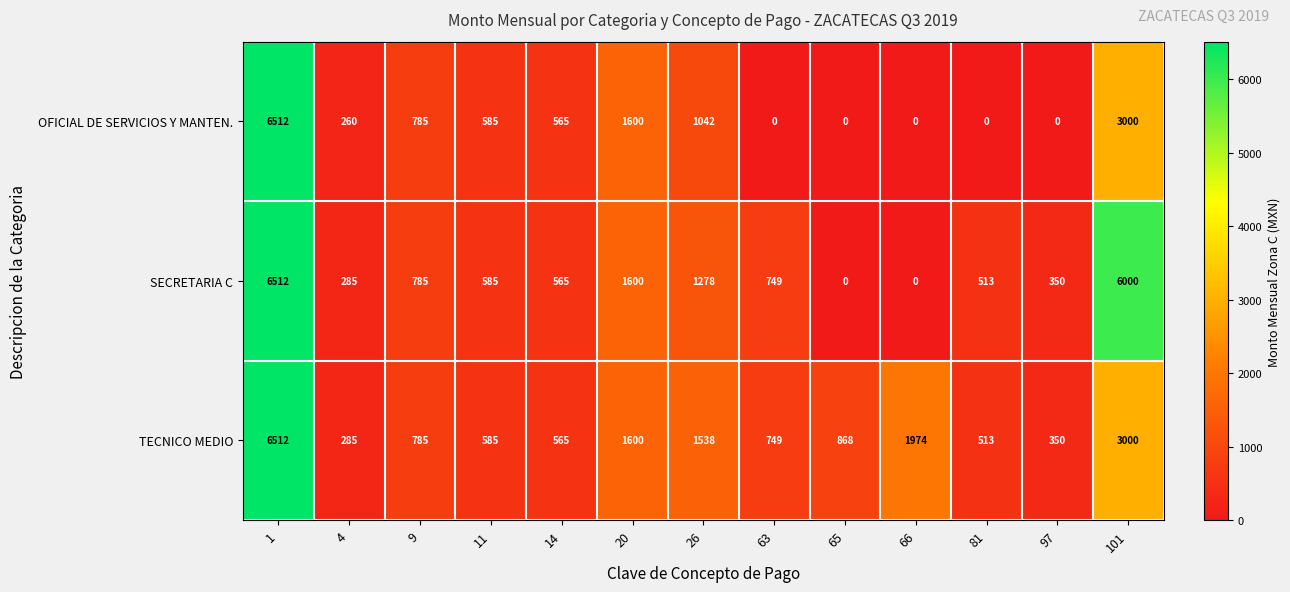

Which series changed the most between 14 and 97?

OFICIAL DE SERVICIOS Y MANTEN.